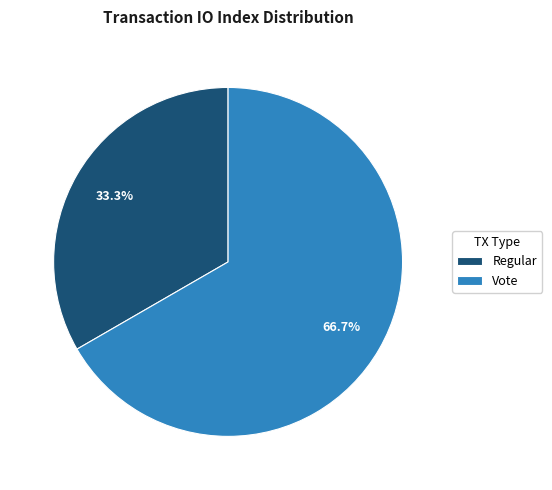

Does Vote represent more than half of the total?

Yes